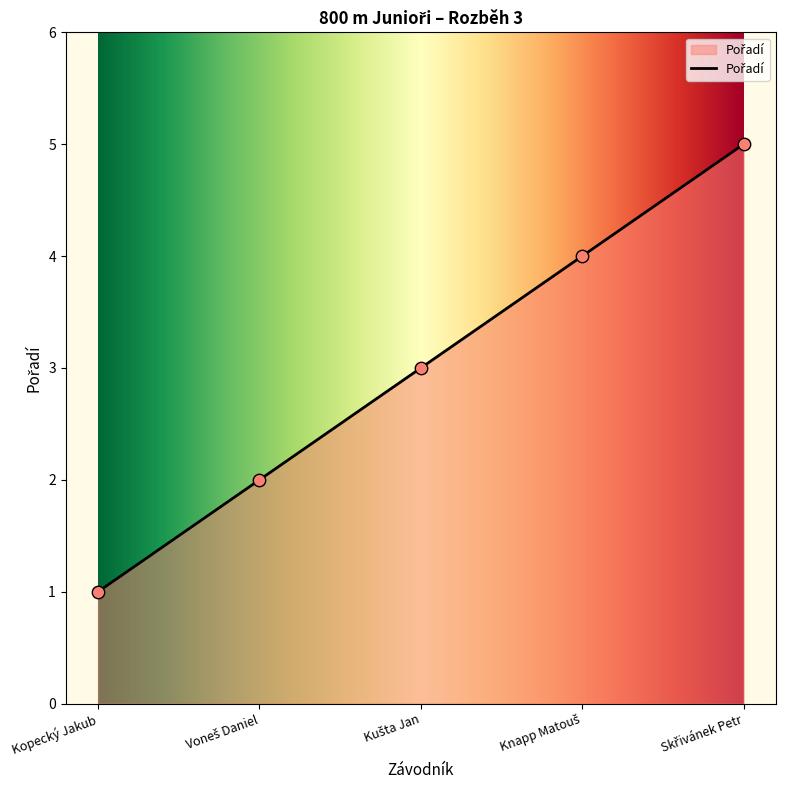

At which category does the chart reach its minimum across all series?

Kopecký Jakub